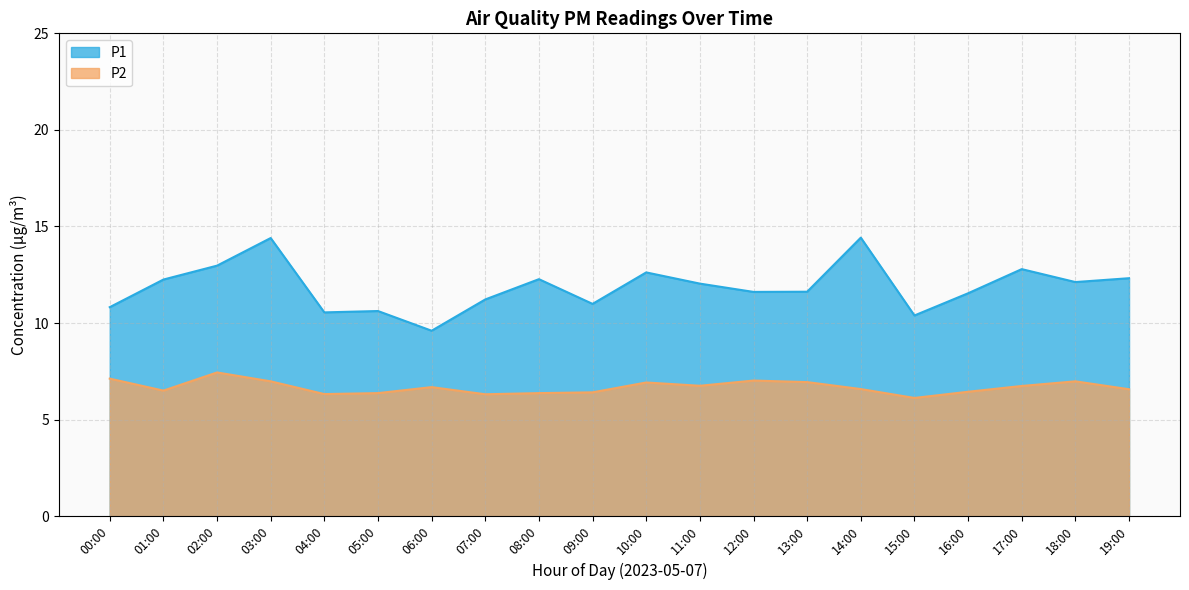

Is it true that P1 equals 12.3 at 19:00?

True